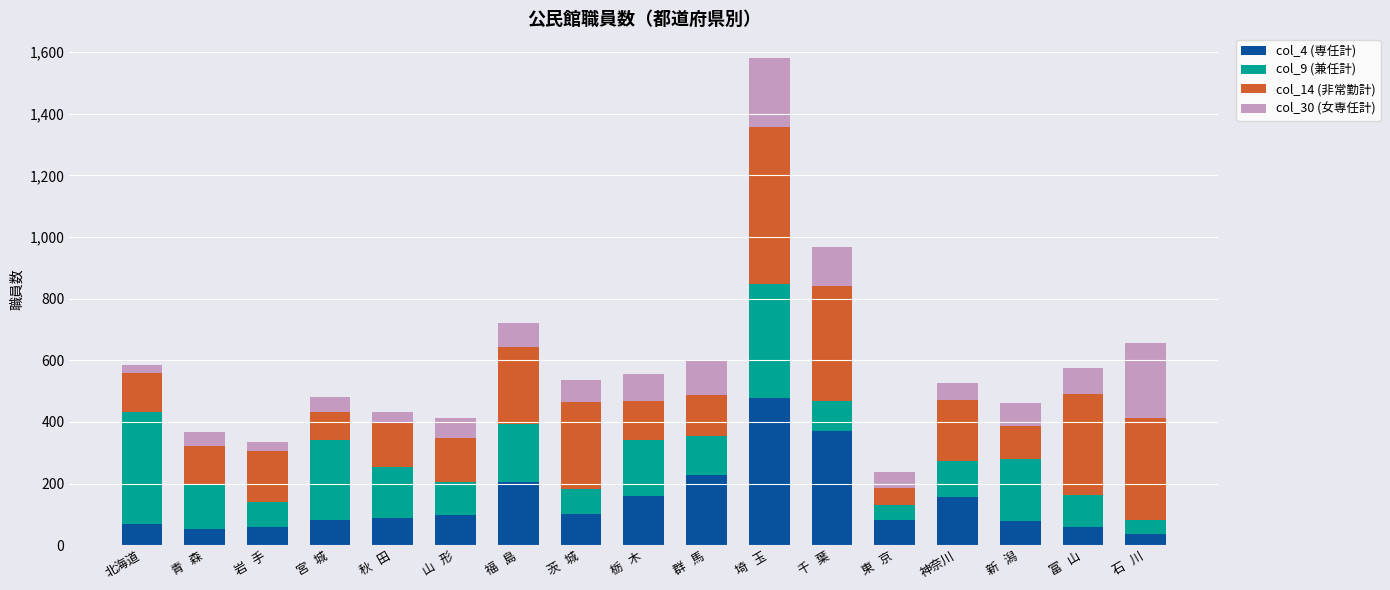

Are the bars grouped side by side (vs. stacked)?

No